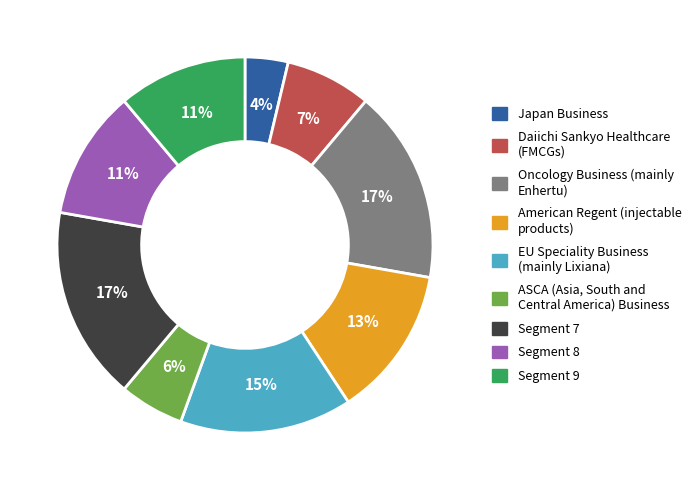

How many segments does this pie chart have?

9